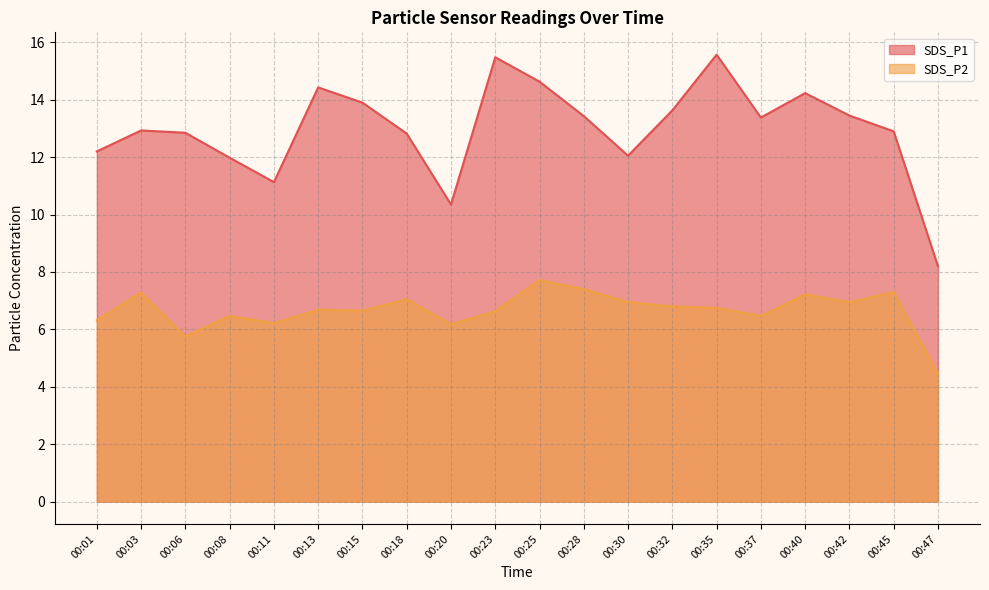

Is the value of SDS_P1 at 00:18 greater than the value of SDS_P2 at 00:32?

Yes